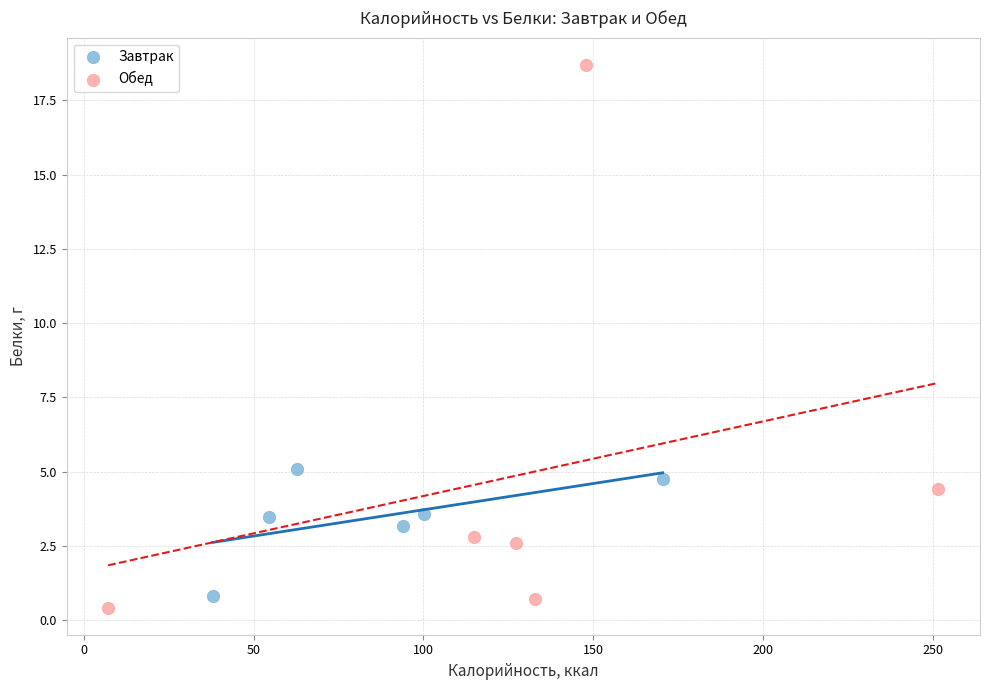

What are all the series names shown in the legend?

Завтрак, Обед